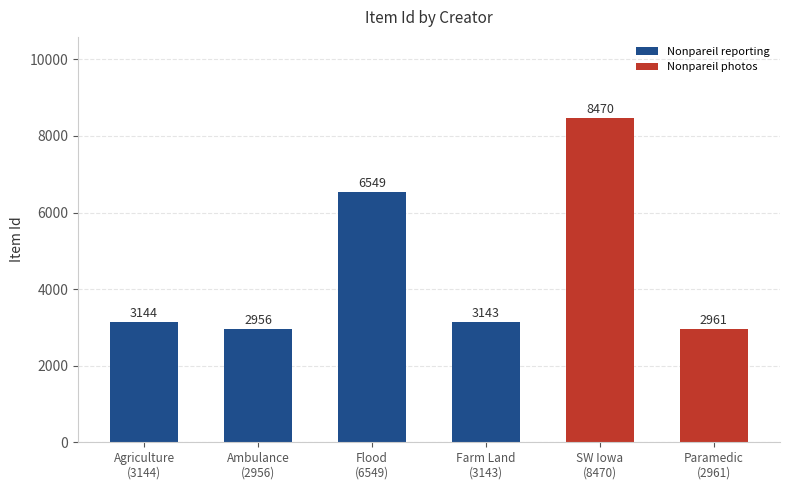

What is the label of the 4th bar from the left?

Farm Land
(3143)